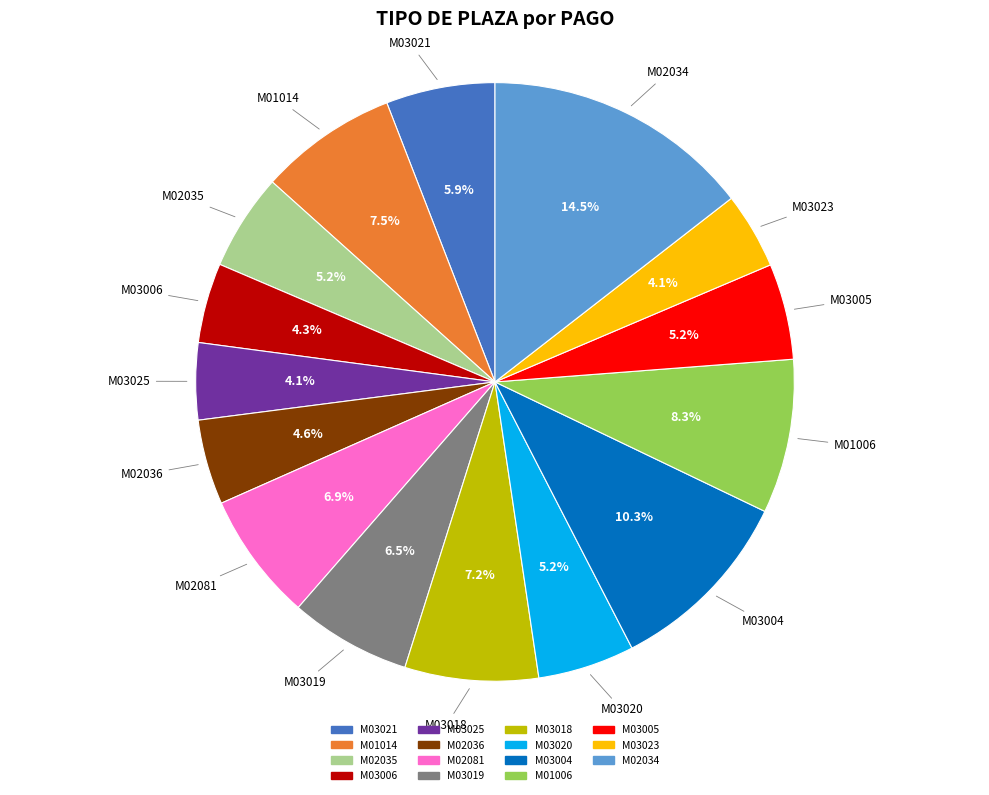

What is the largest slice in the pie chart?

M02034